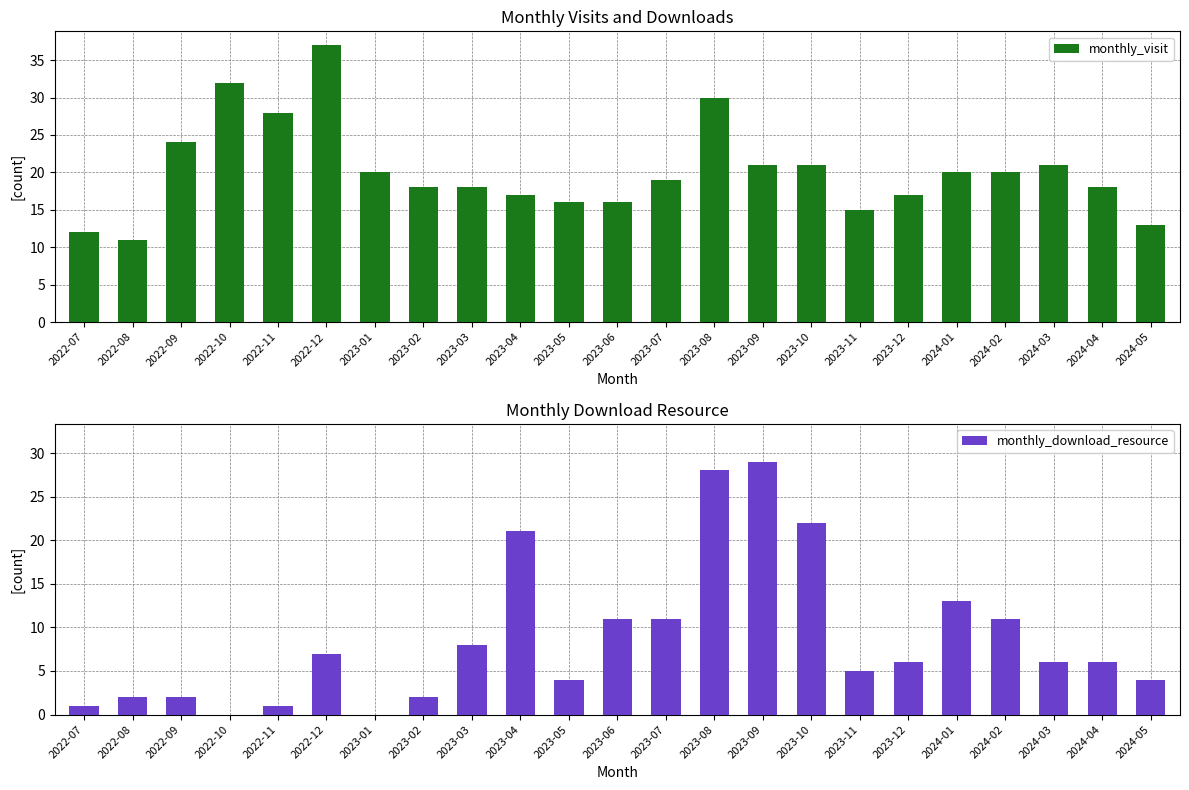

At 2022-10, list the series in order from smallest to largest.

monthly_download_resource, monthly_visit